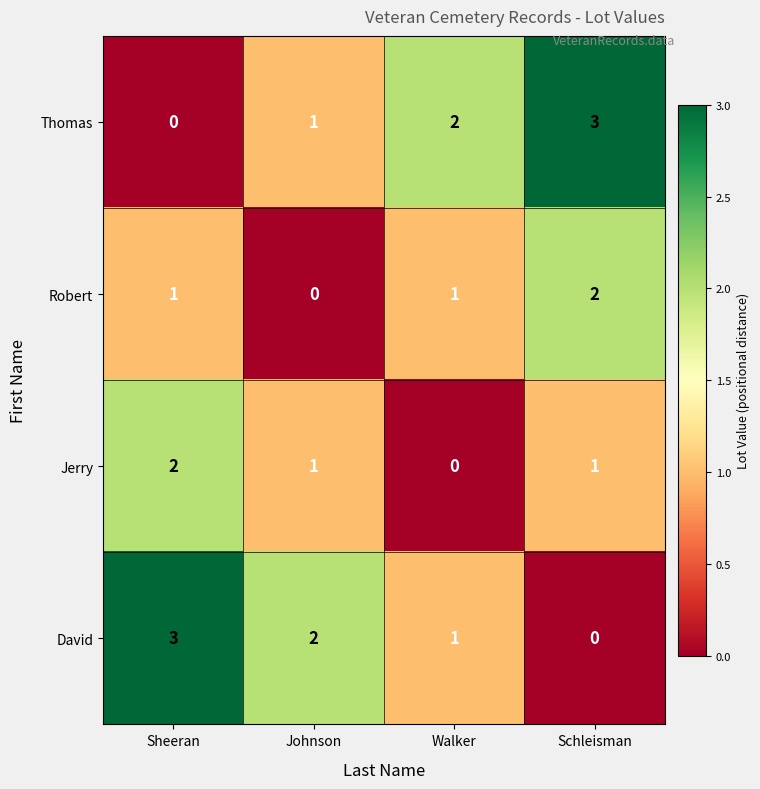

True or false: David has a value of 1 at Johnson.

False